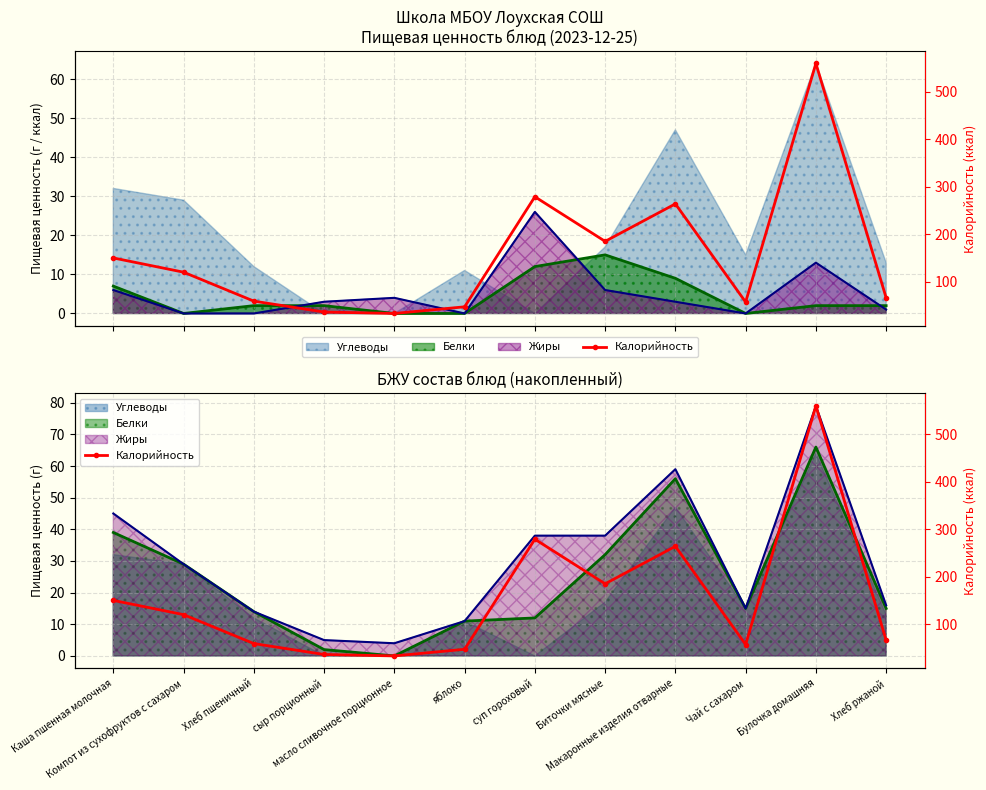

At how many categories does at least one series exceed 60?

7